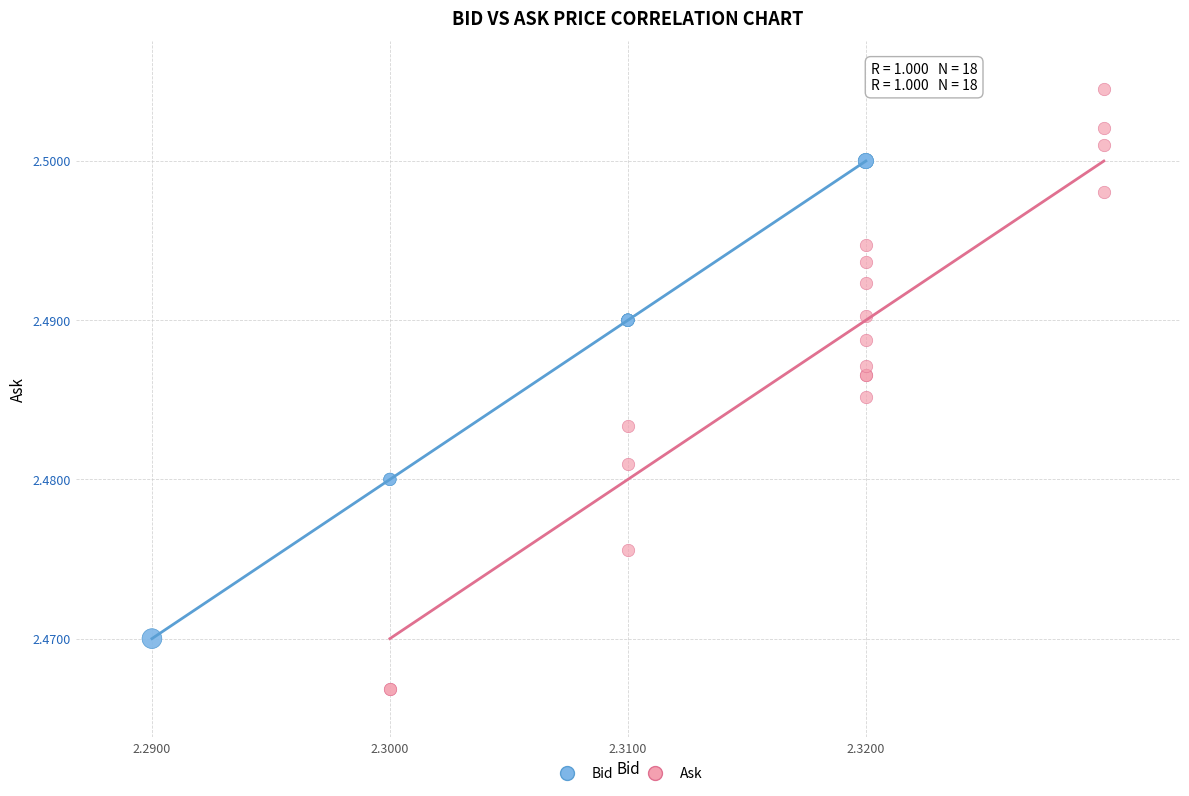

Which series contains the lowest Y value?

Ask